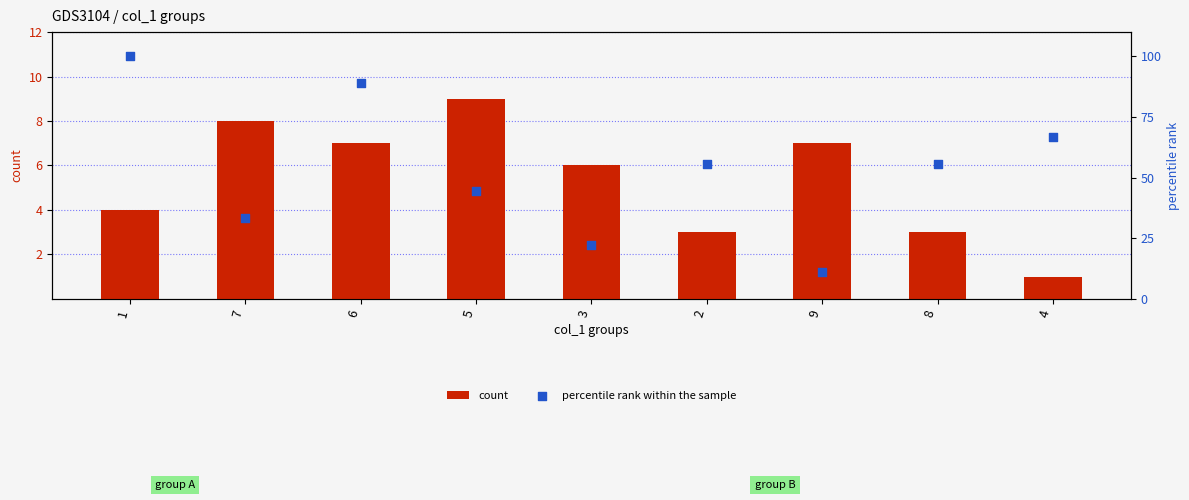

Which series has the largest total across all categories?

percentile rank within the sample